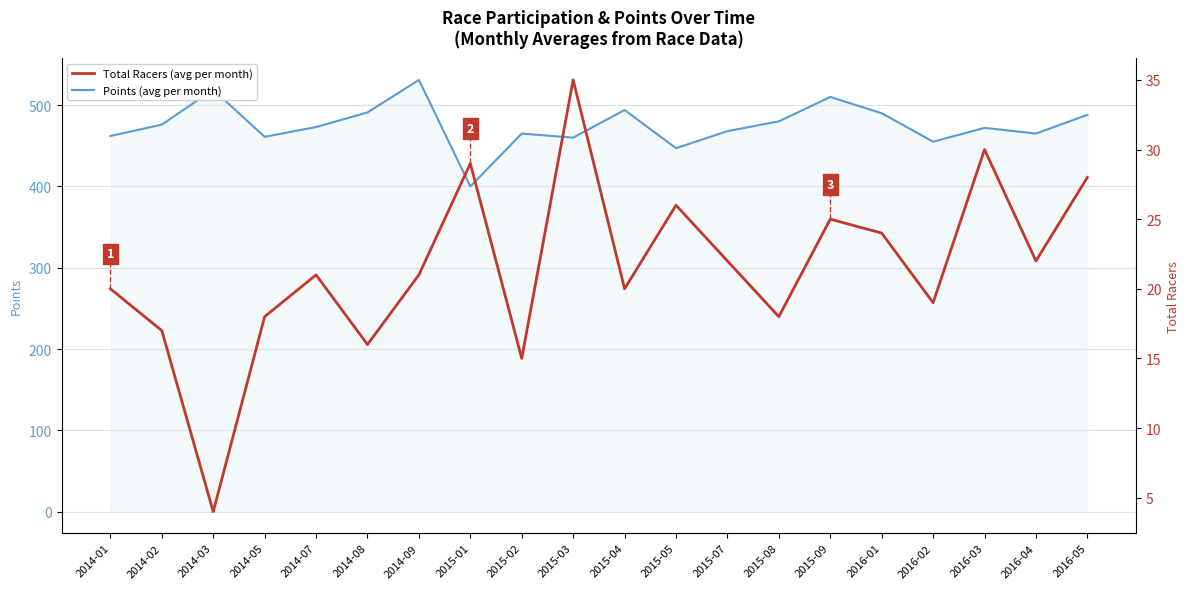

Reading left to right, transcribe all the data shown in this chart.

Points (avg per month): 462	476	519	461	473	491	531	400	465	460	494	447	468	480	510	490	455	472	465	488
Total Racers (avg per month): 20	17	4	18	21	16	21	29	15	35	20	26	22	18	25	24	19	30	22	28